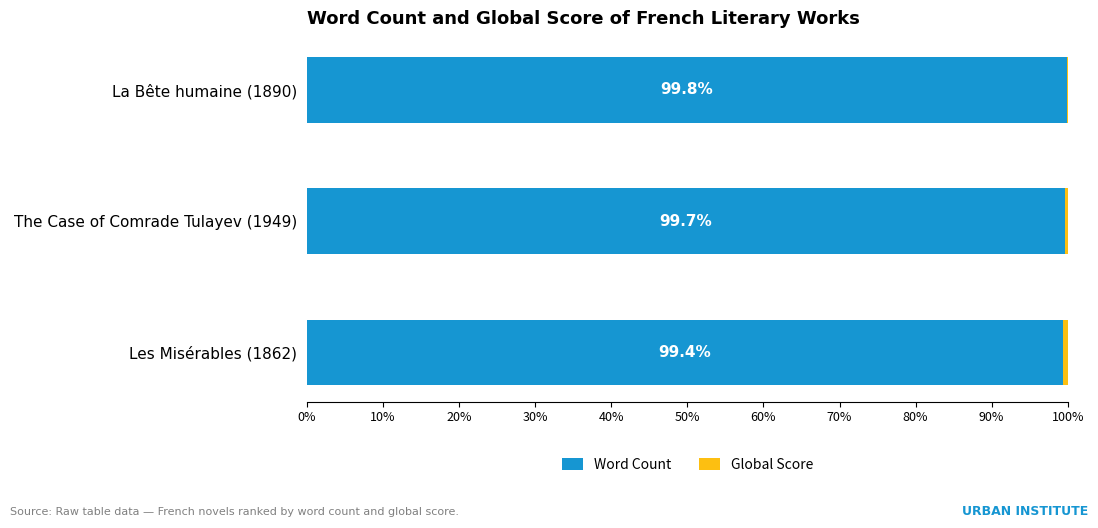

What is the total value across all series at La Bête humaine (1890)?

100.0